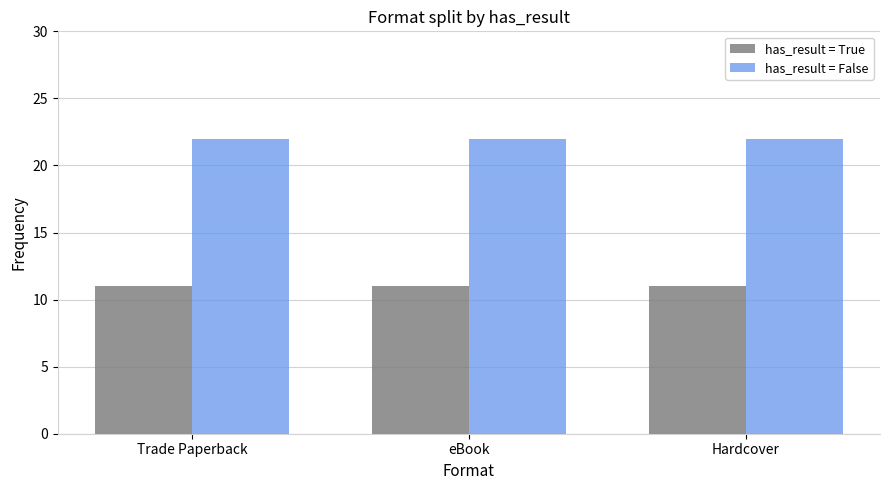

What is the average value of the has_result = False series?

22